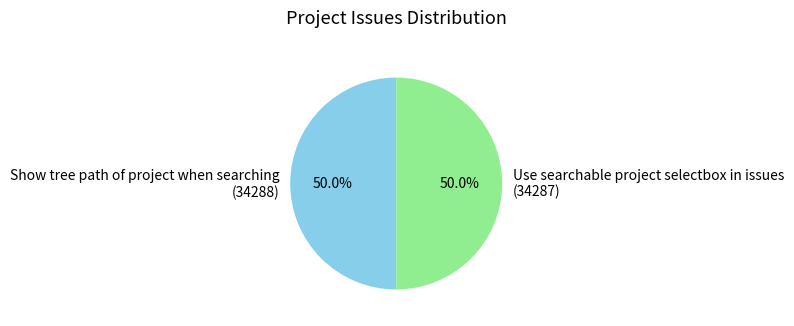

How much of the chart is everything except Use searchable project selectbox in issues?

50.0%